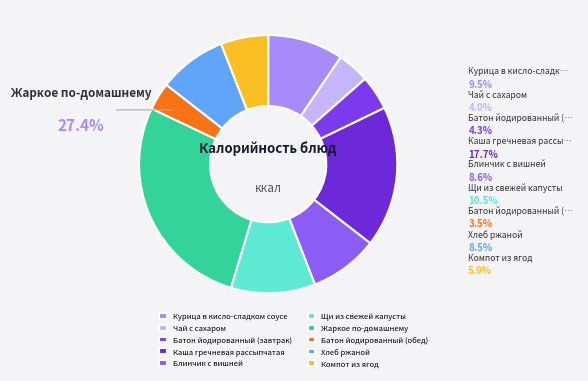

How much of the chart is everything except Батон йодированный (обед)?

96.5%